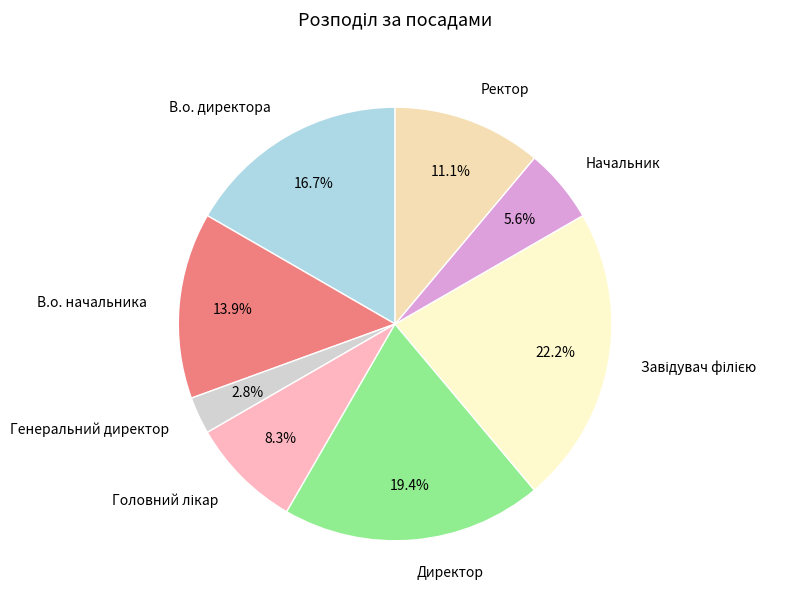

Combined, what portion of the pie is Директор and В.о. директора?

36.1%